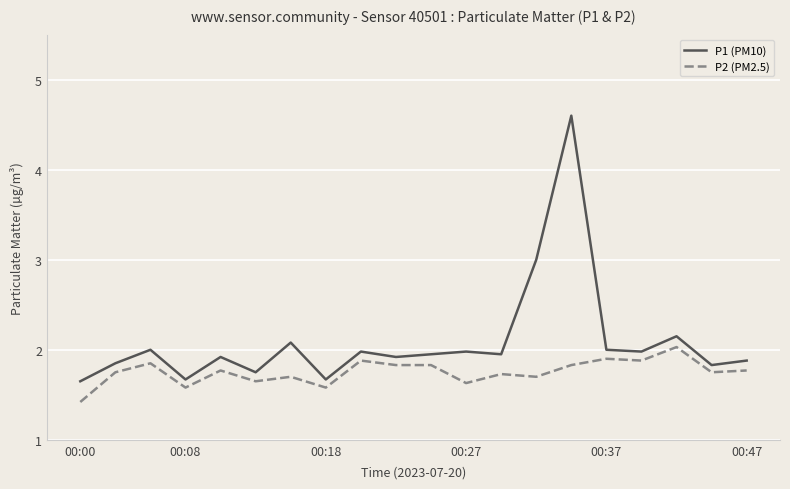

What is the maximum value for P2 (PM2.5)?

2.0